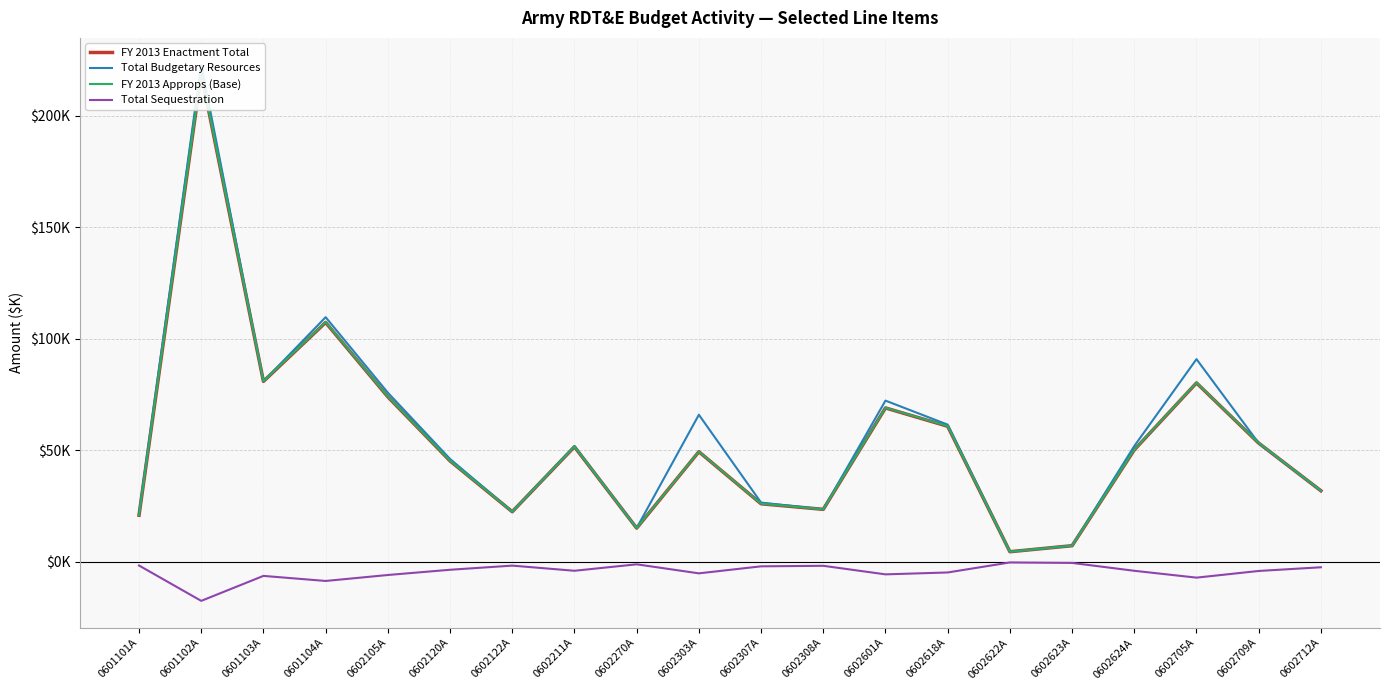

What is the difference between the maximum and minimum values in the FY 2013 Enactment Total series?

214431